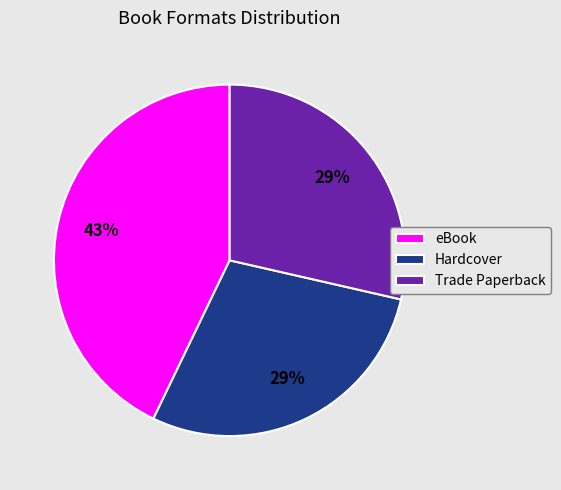

To the nearest percent, what percentage of the pie is Trade Paperback?

29%